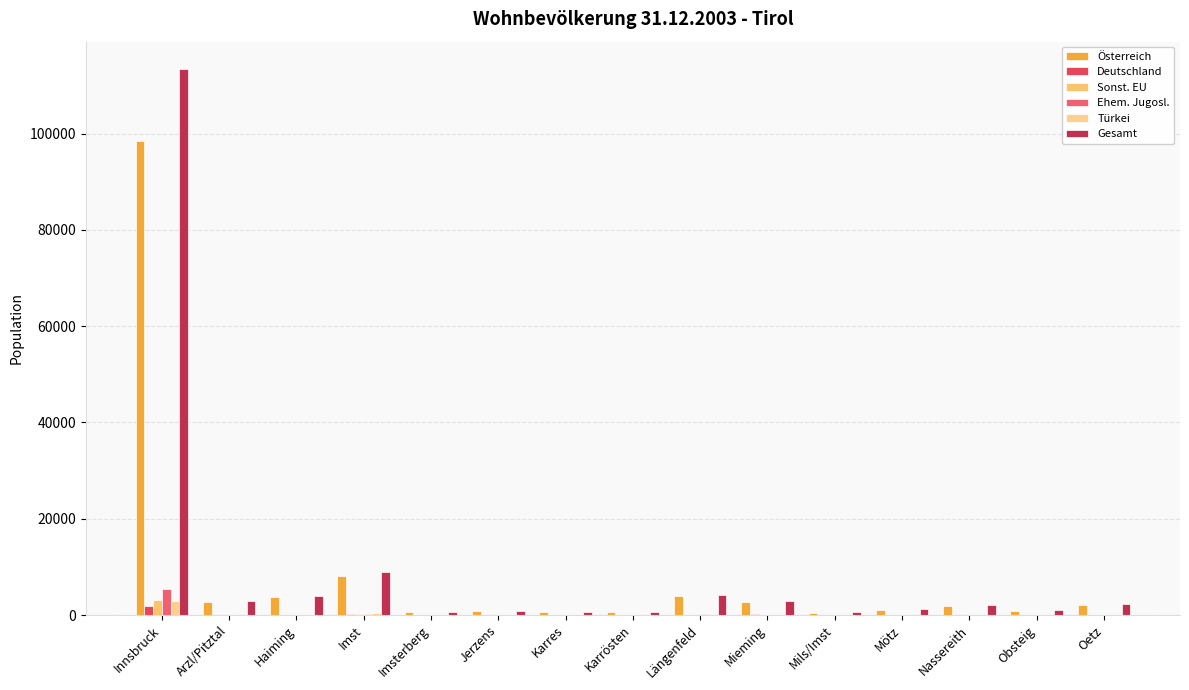

How many distinct data groups are displayed?

6